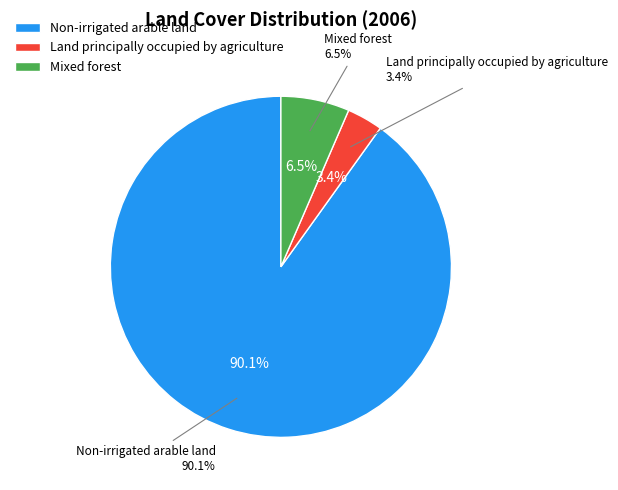

To the nearest percent, what percentage of the pie is Mixed forest?

6%